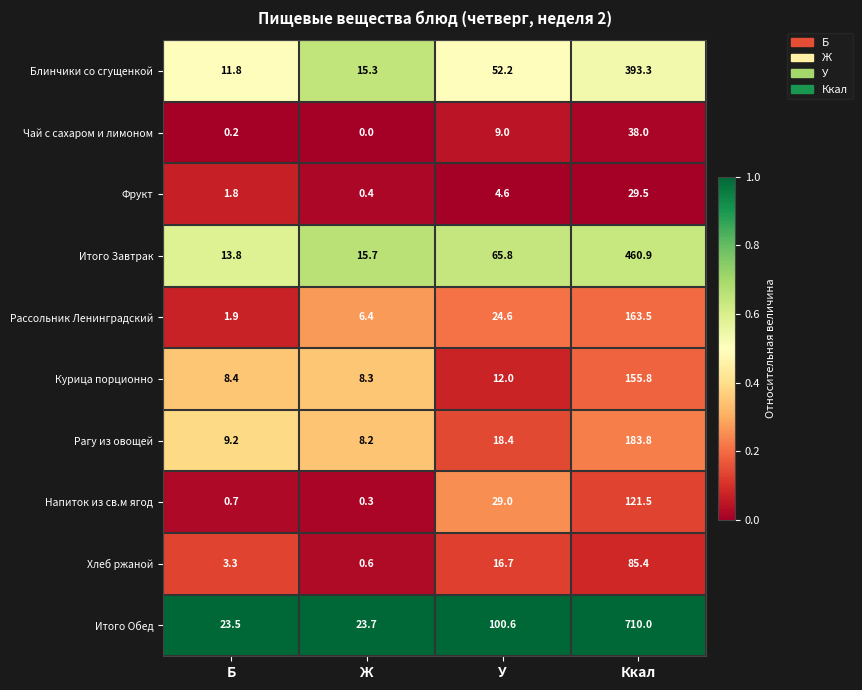

Is it true that Напиток из св.м ягод equals 121.5 at Ккал?

True